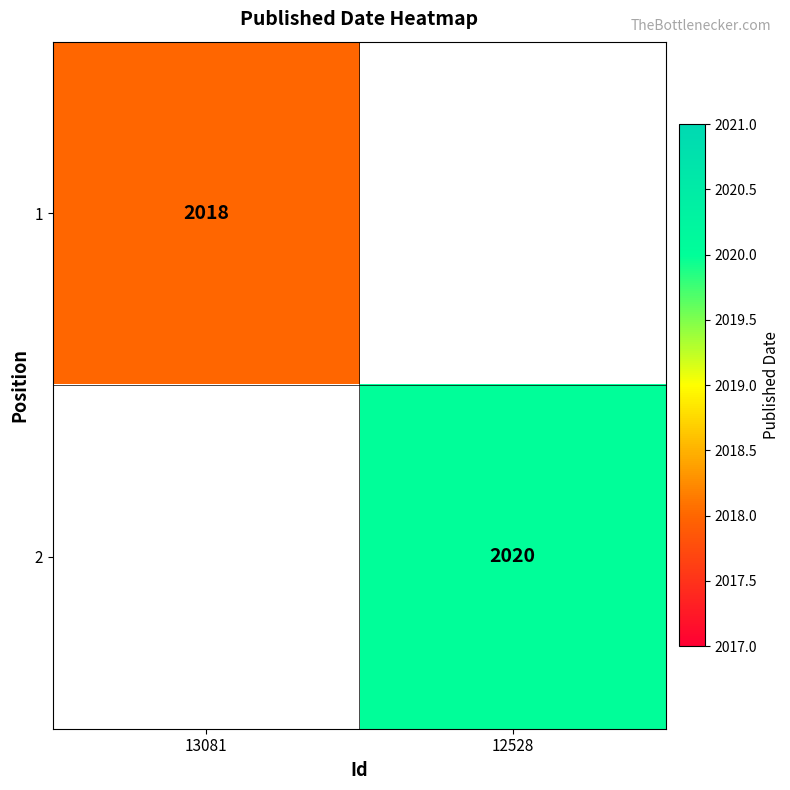

The 2 series shows 2020 at 12528. True or false?

True